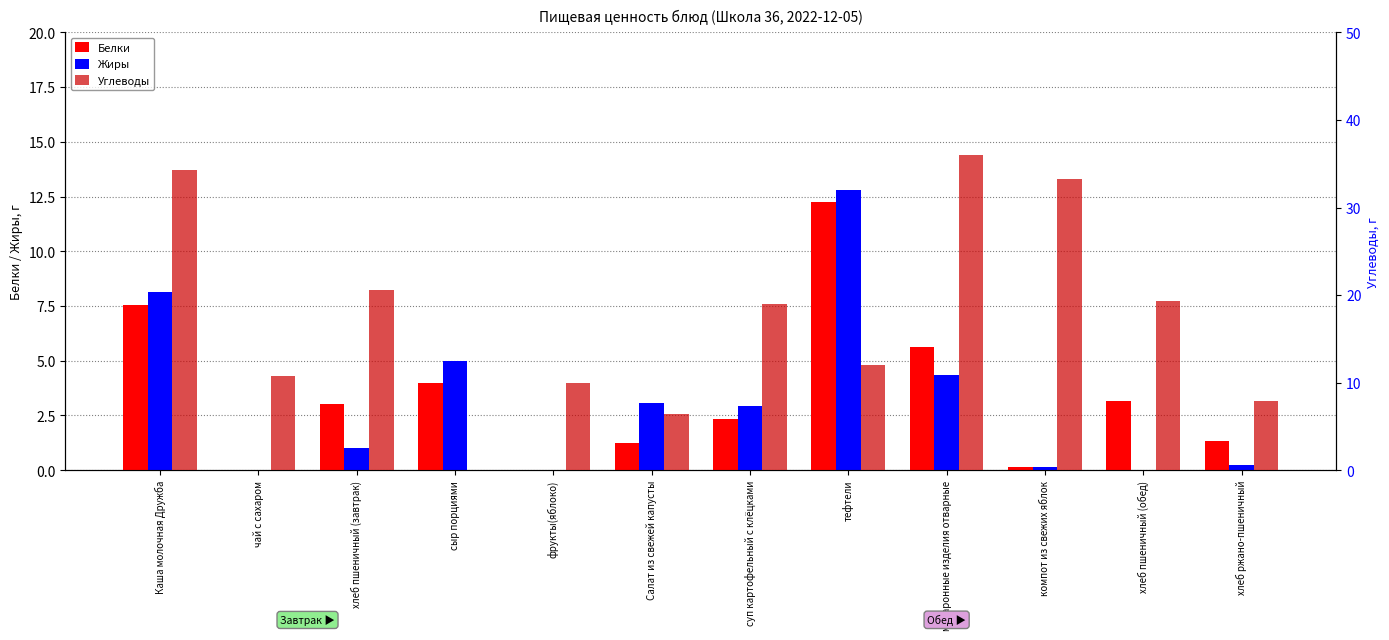

Which category has the lowest value across all series?

чай с сахаром